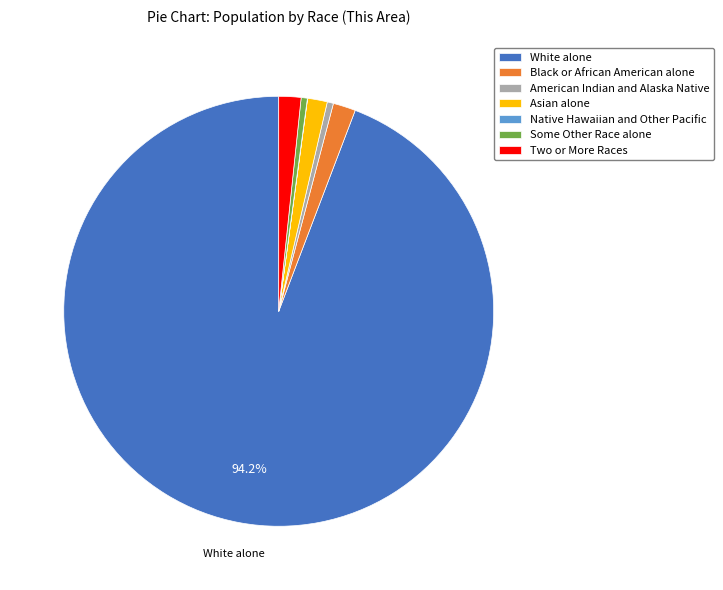

Do Two or More Races and Asian alone together represent more than half of the pie?

No